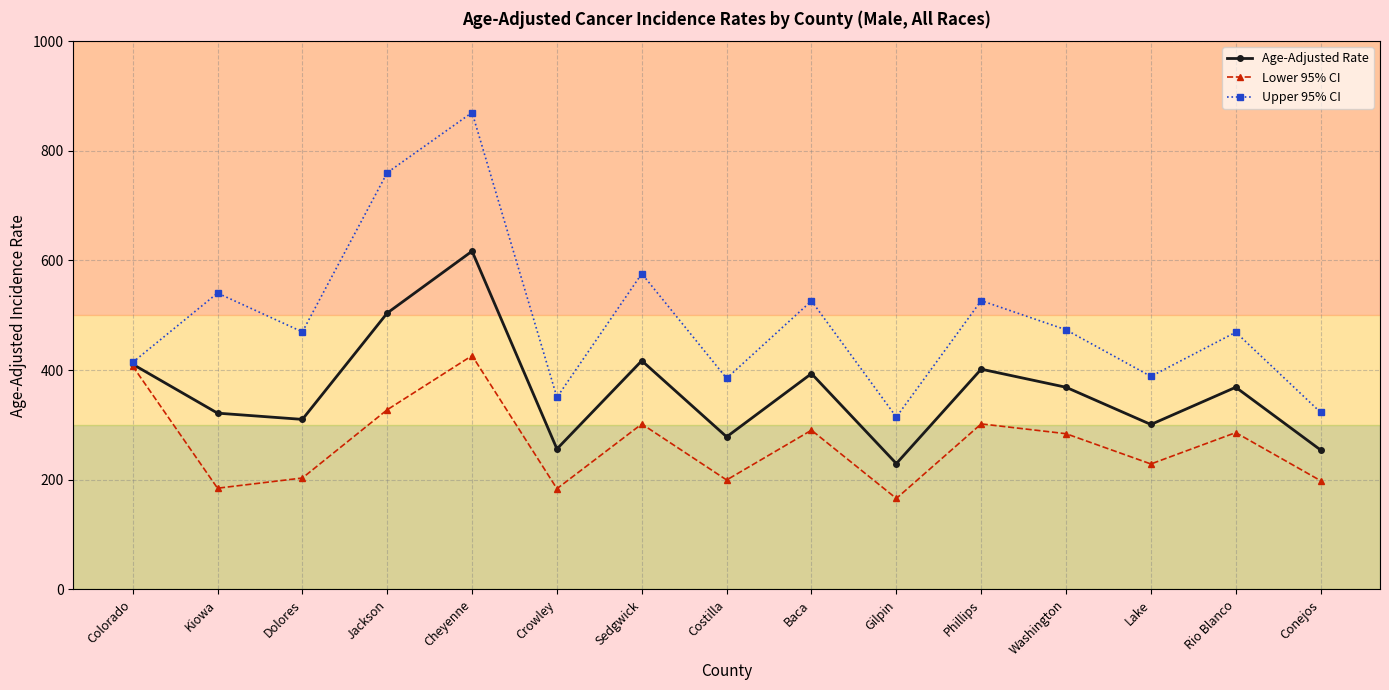

What are all the series names shown in the legend?

Age-Adjusted Rate, Lower 95% CI, Upper 95% CI